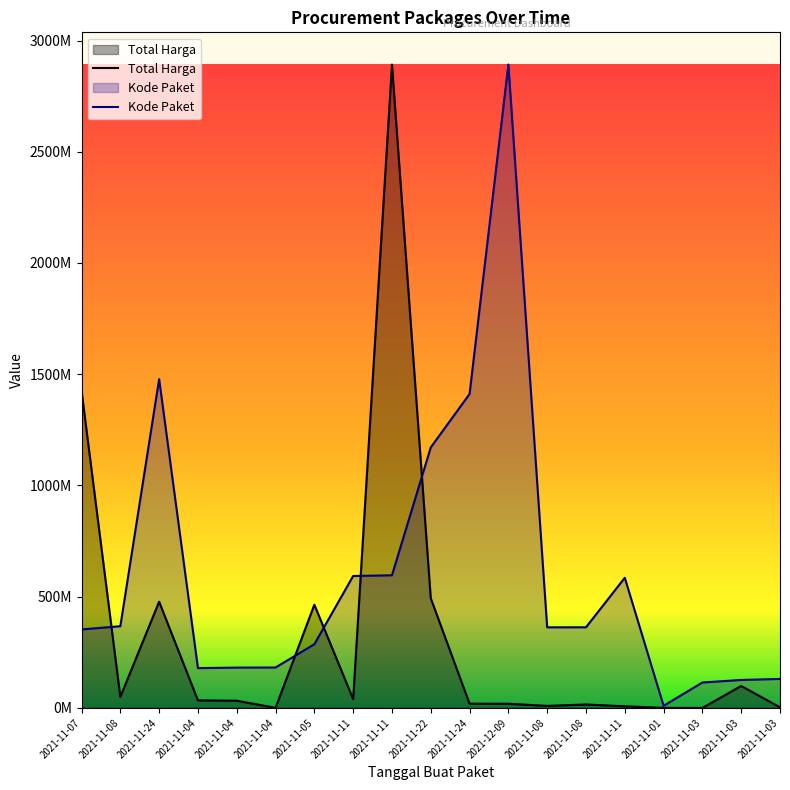

What are all the series names shown in the legend?

Total Harga, Kode Paket